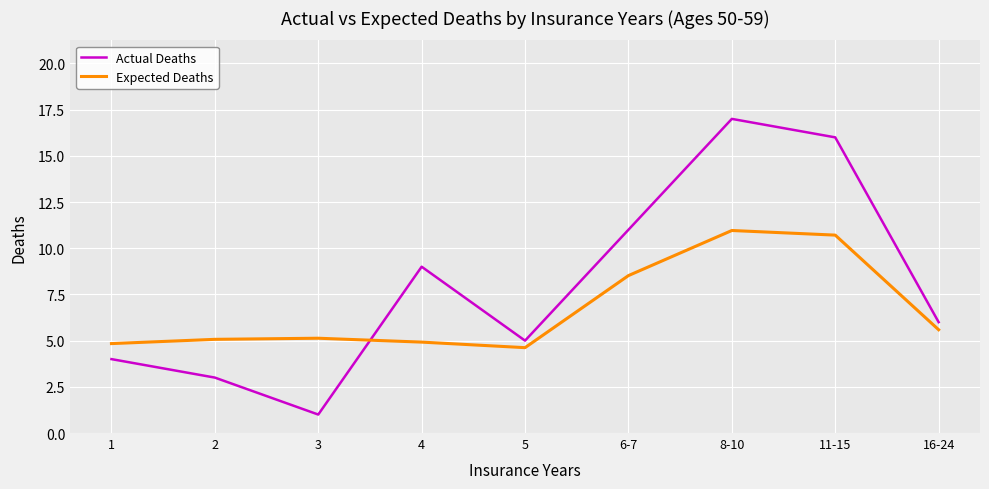

At 5, list the series in order from largest to smallest.

Actual Deaths, Expected Deaths